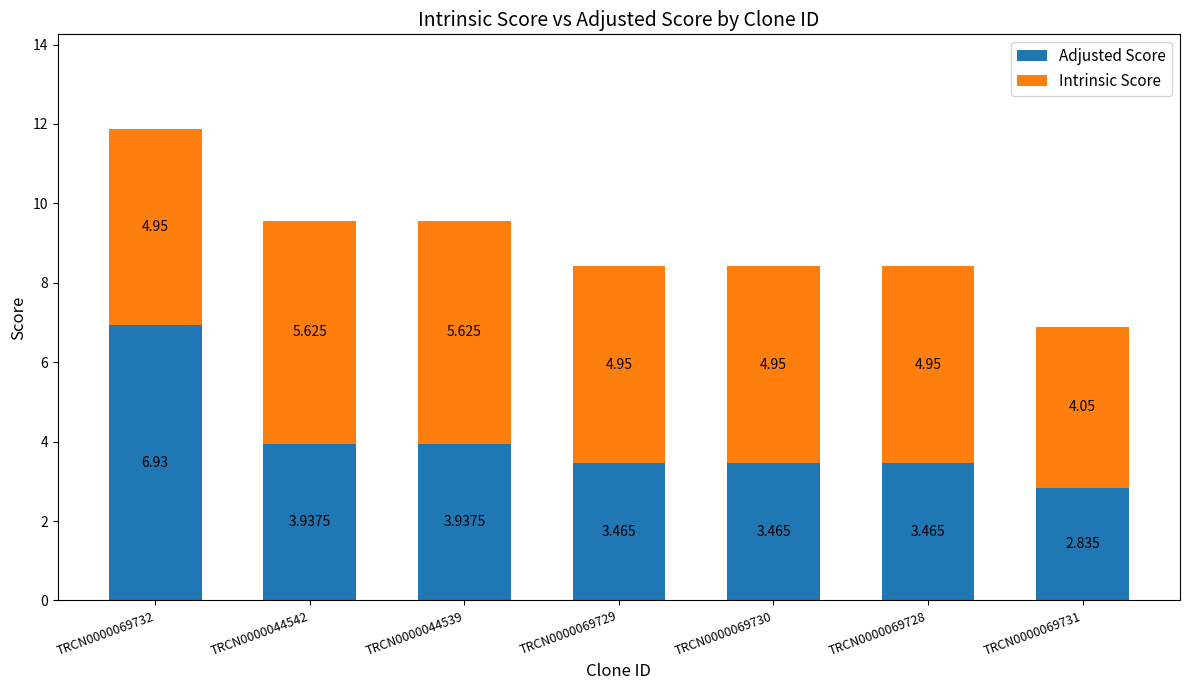

Count the number of categories in the chart.

7